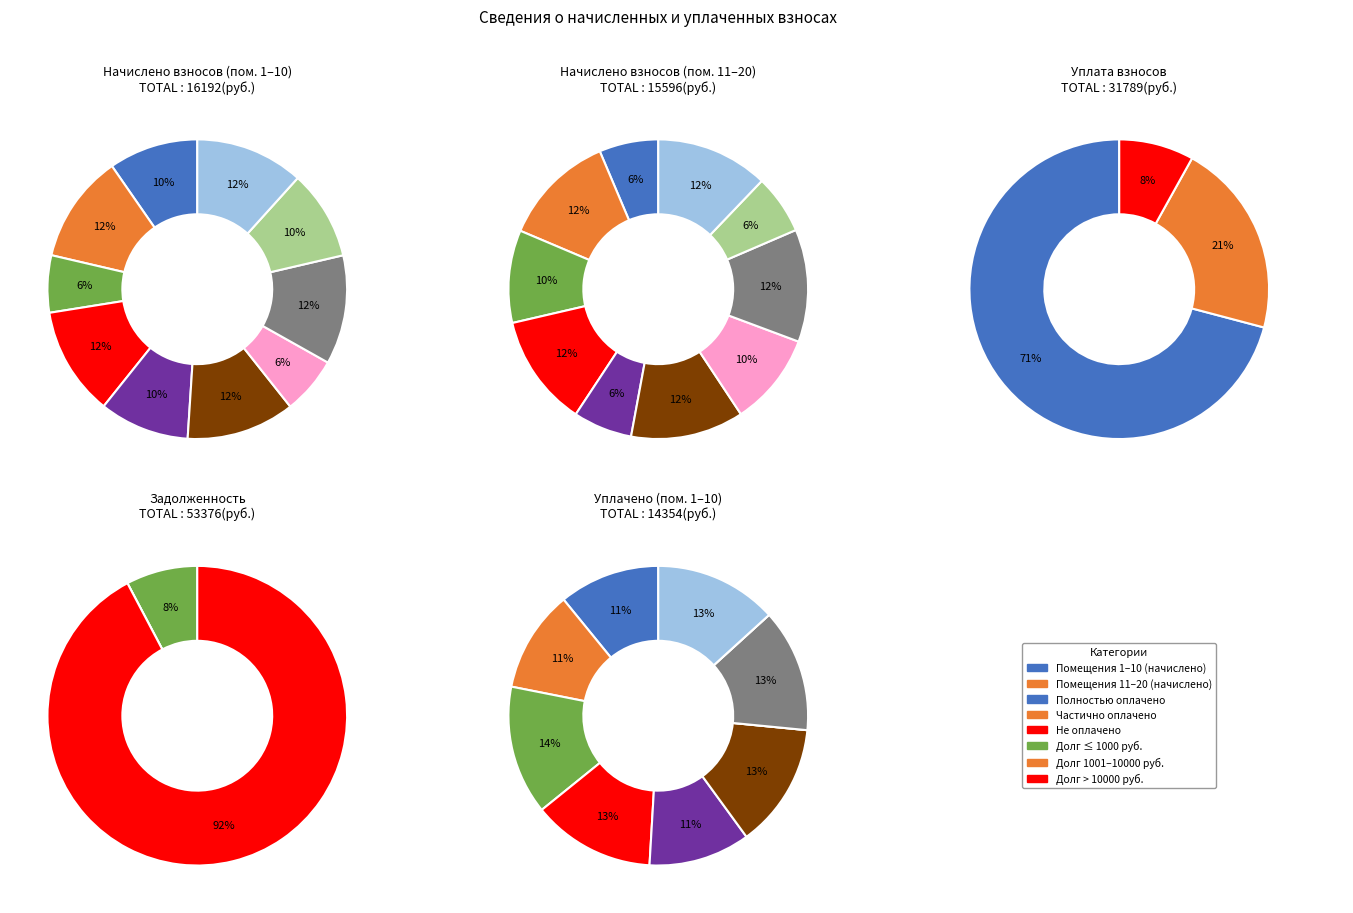

Is 7 the majority of the pie?

No